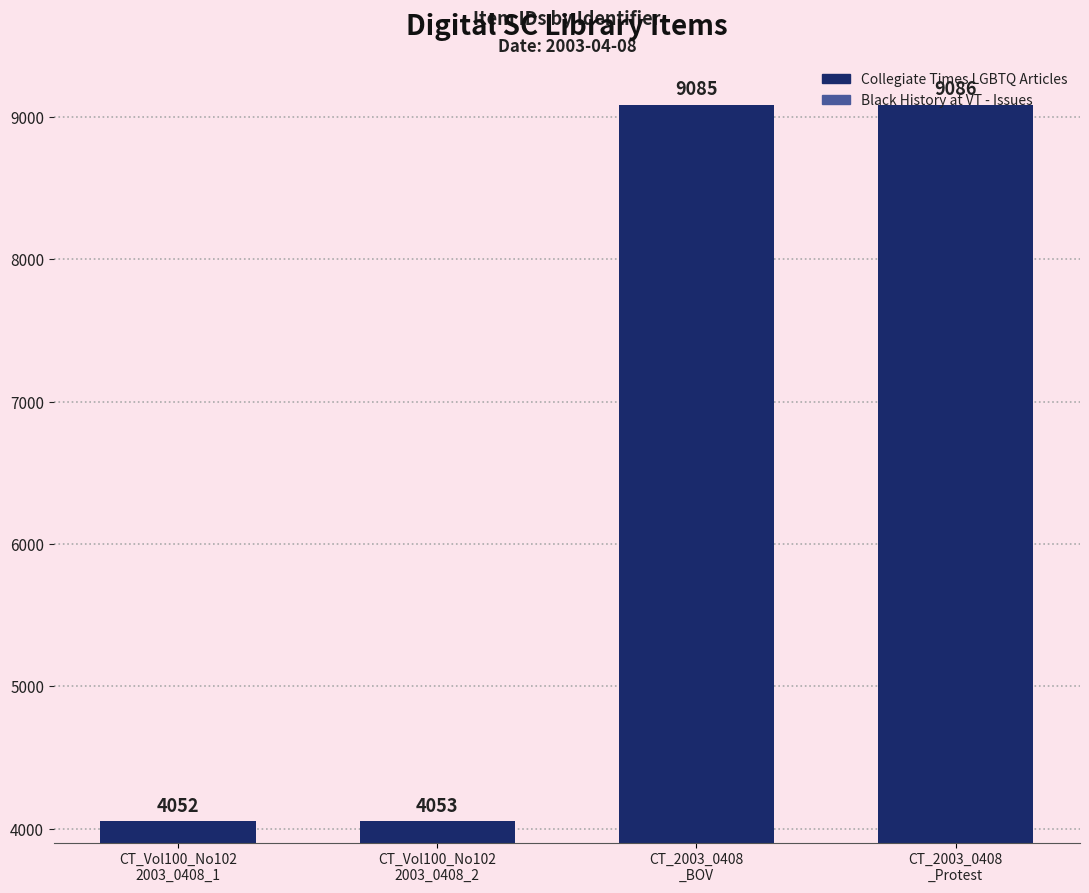

Reading right to left, extract all data points from this chart.

9086	9085	4053	4052